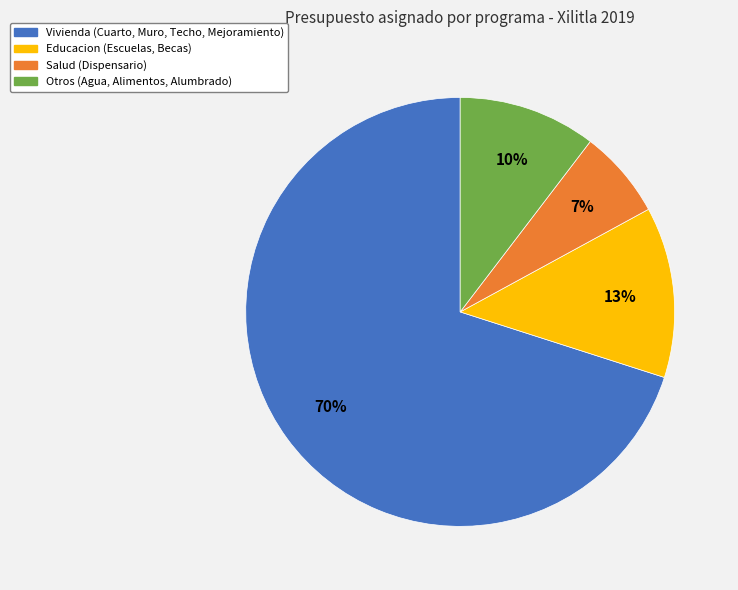

True or false: Otros (Agua, Alimentos, Alumbrado) accounts for 10% of the total.

True